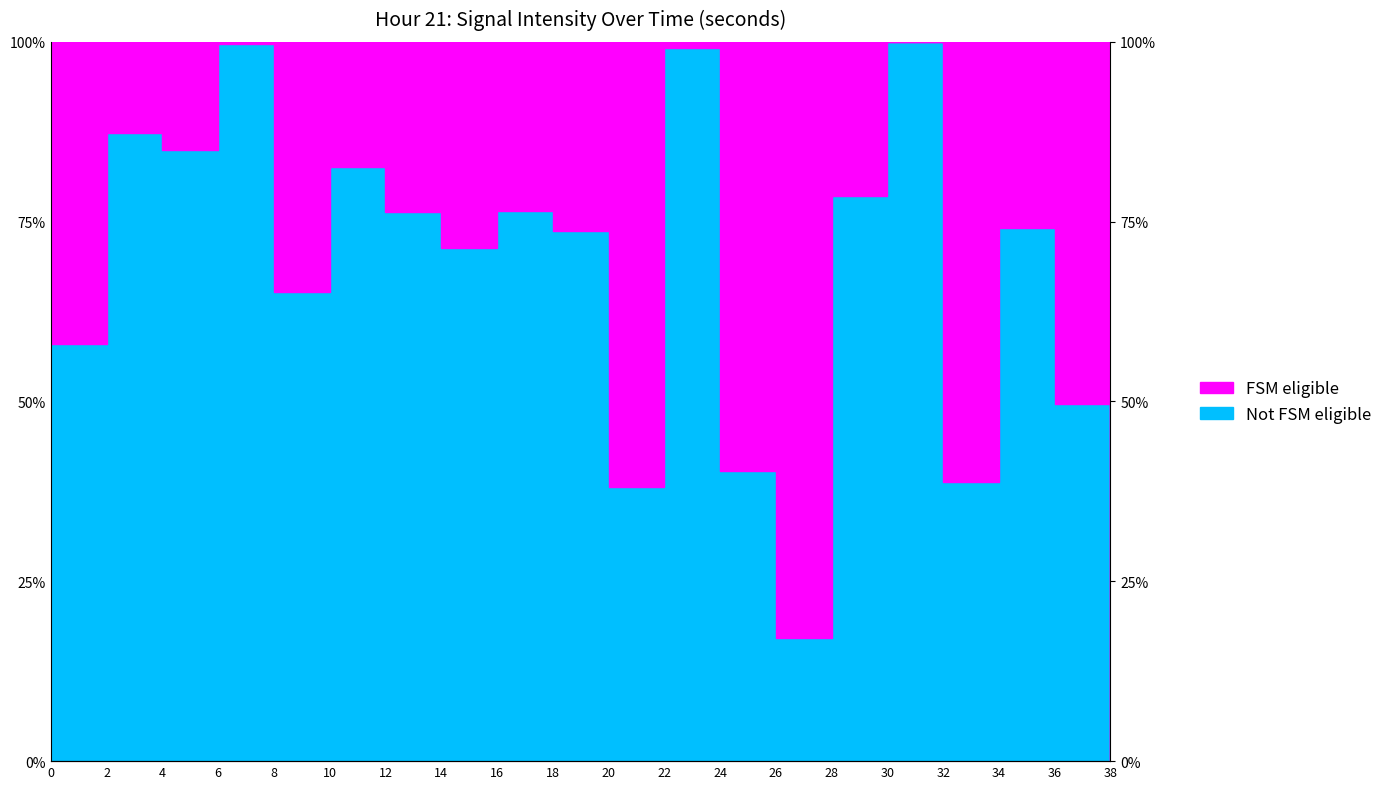

What is the change in value from 2 to 30?

+12.6